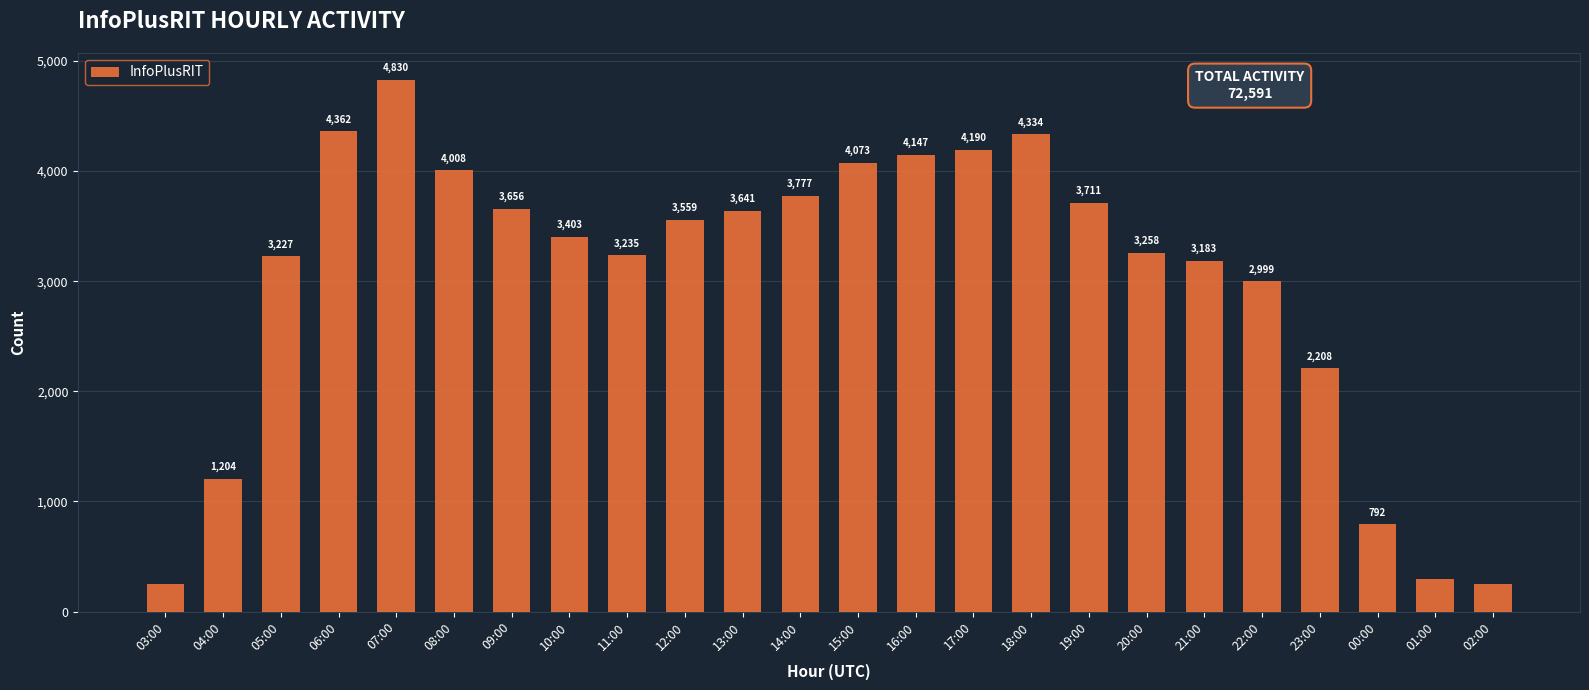

What is the label of the 5th bar from the right?

22:00